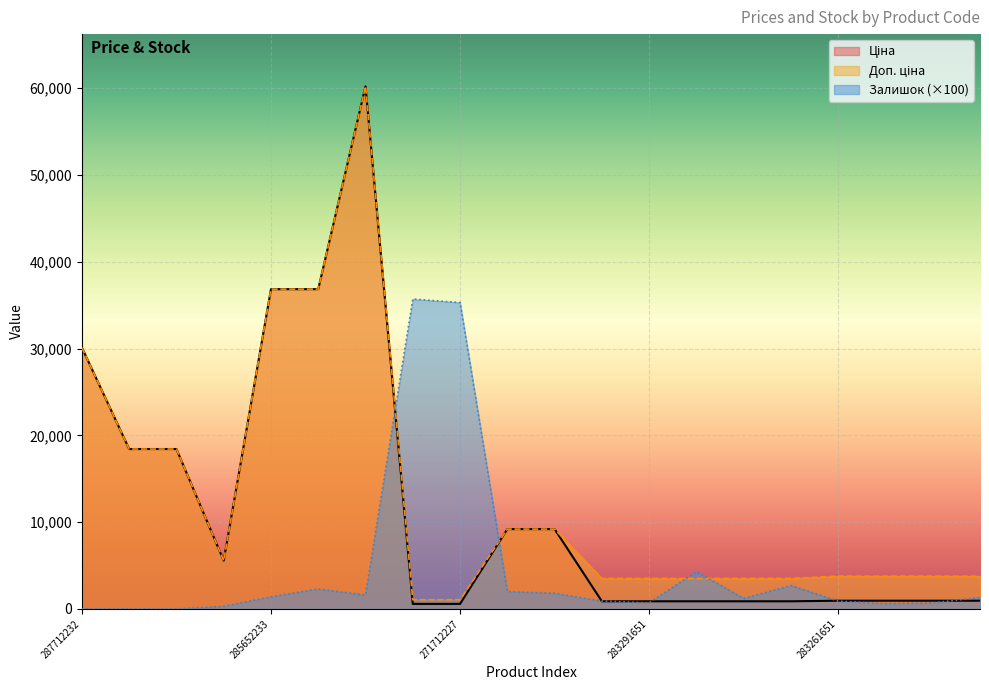

At which label does Ціна first exceed 944?

287712232